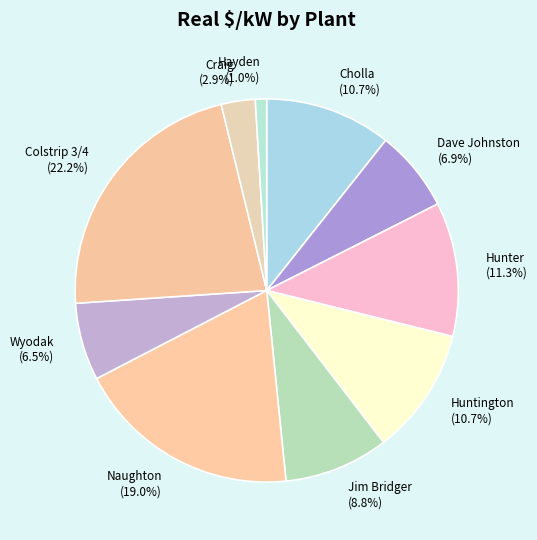

What percentage is the Huntington slice, to the nearest percent?

11%